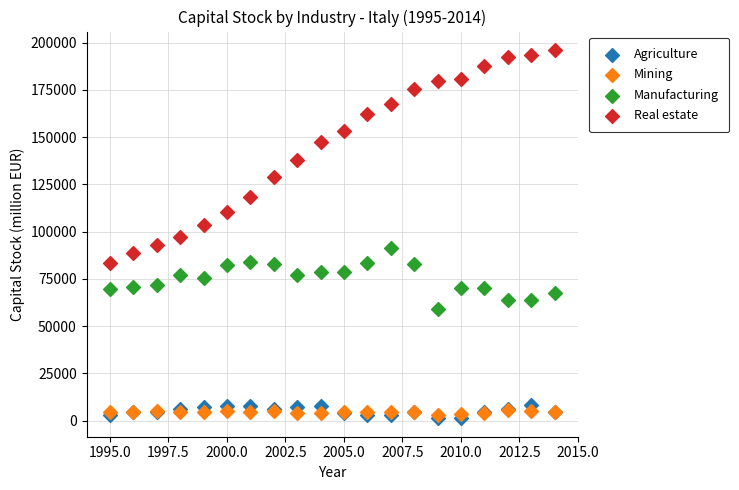

Which series has the largest Y range (max minus min)?

Real estate